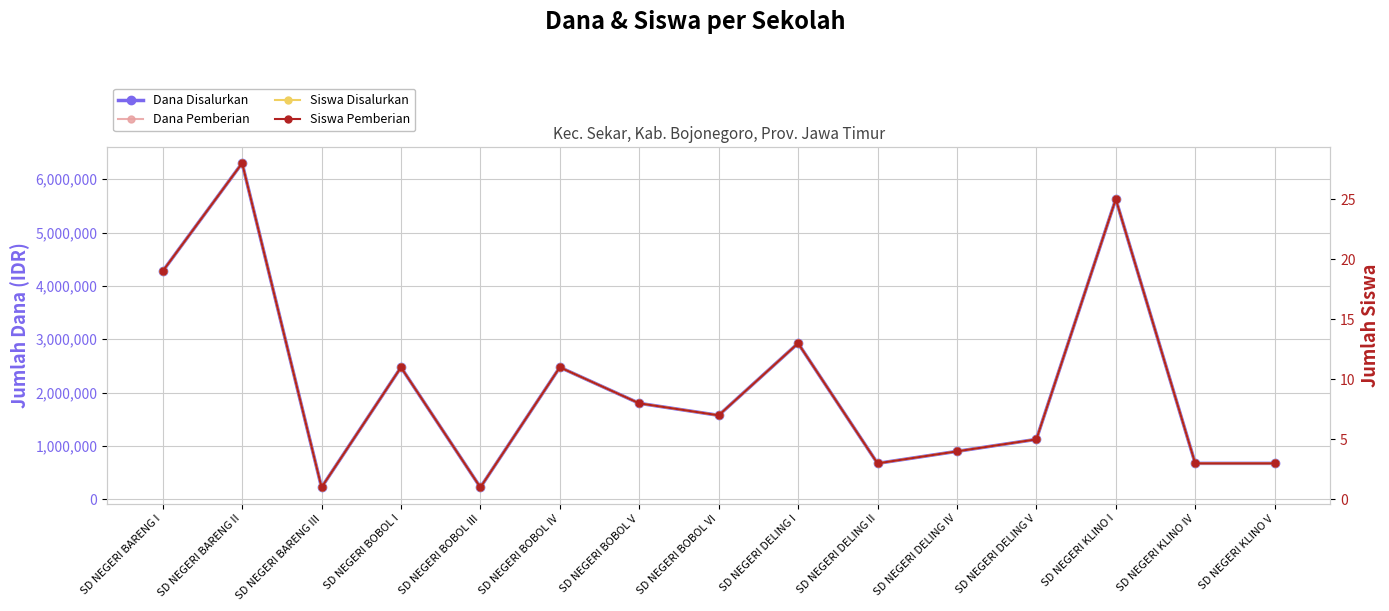

True or false: Dana Pemberian and Siswa Pemberian intersect in this chart.

False